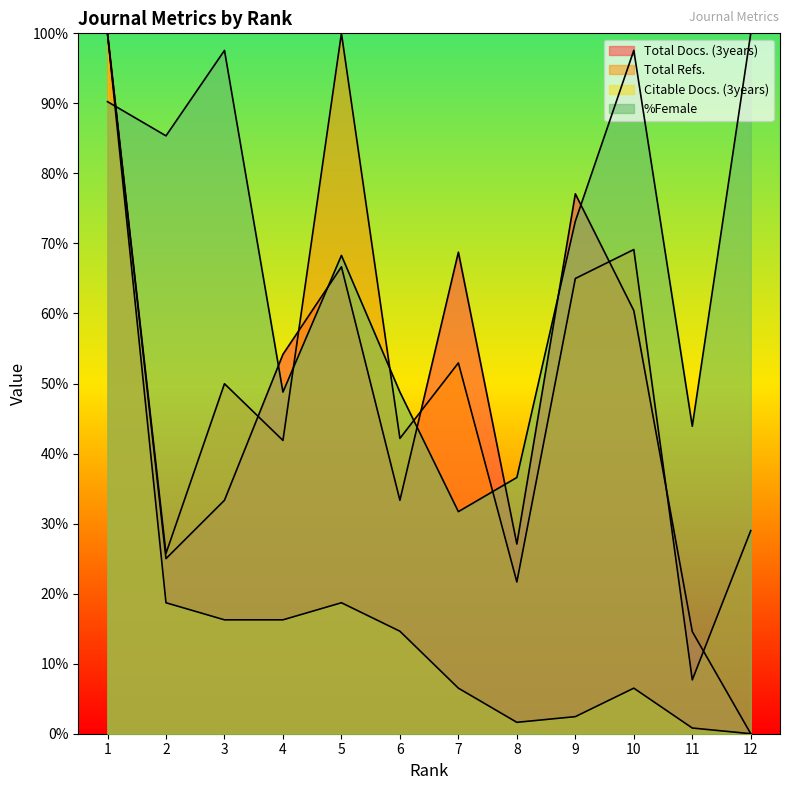

How many categories are shown in the chart?

12